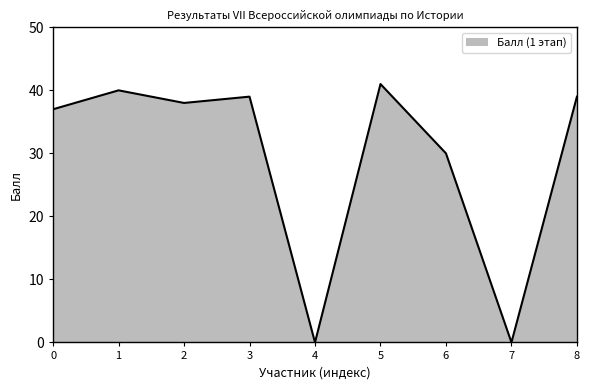

What is the change in value from 5 to 6?

-11